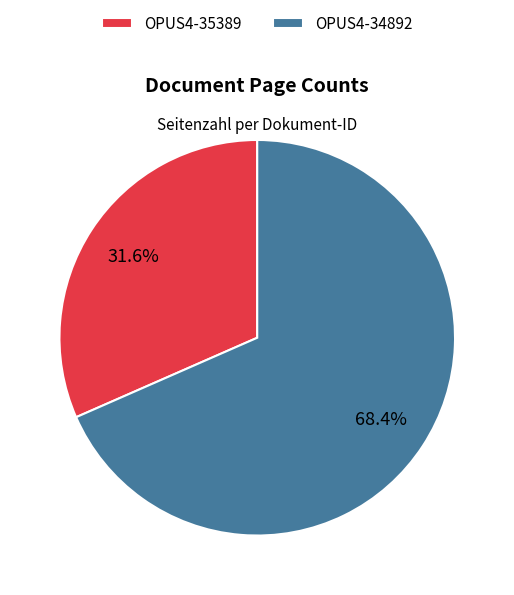

Rank the categories by value from lowest to highest.

OPUS4-35389, OPUS4-34892